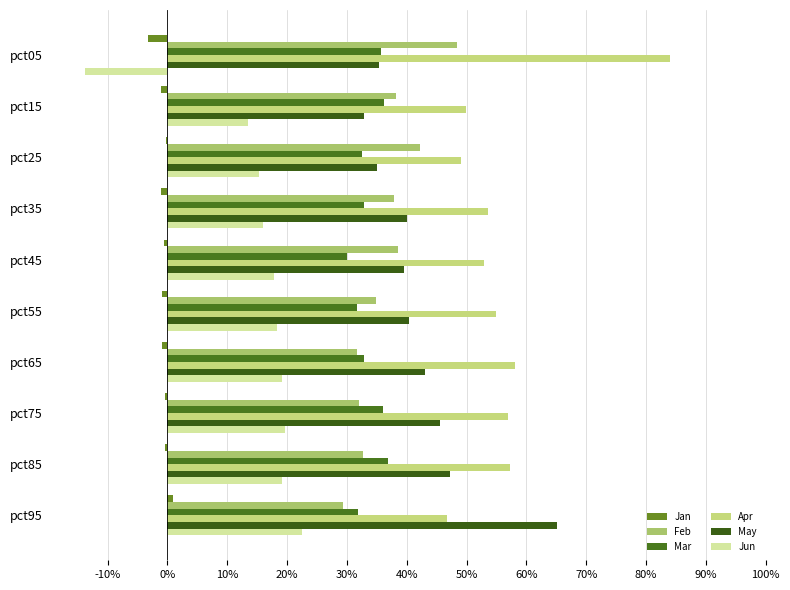

Which series has the largest range (max minus min)?

Apr